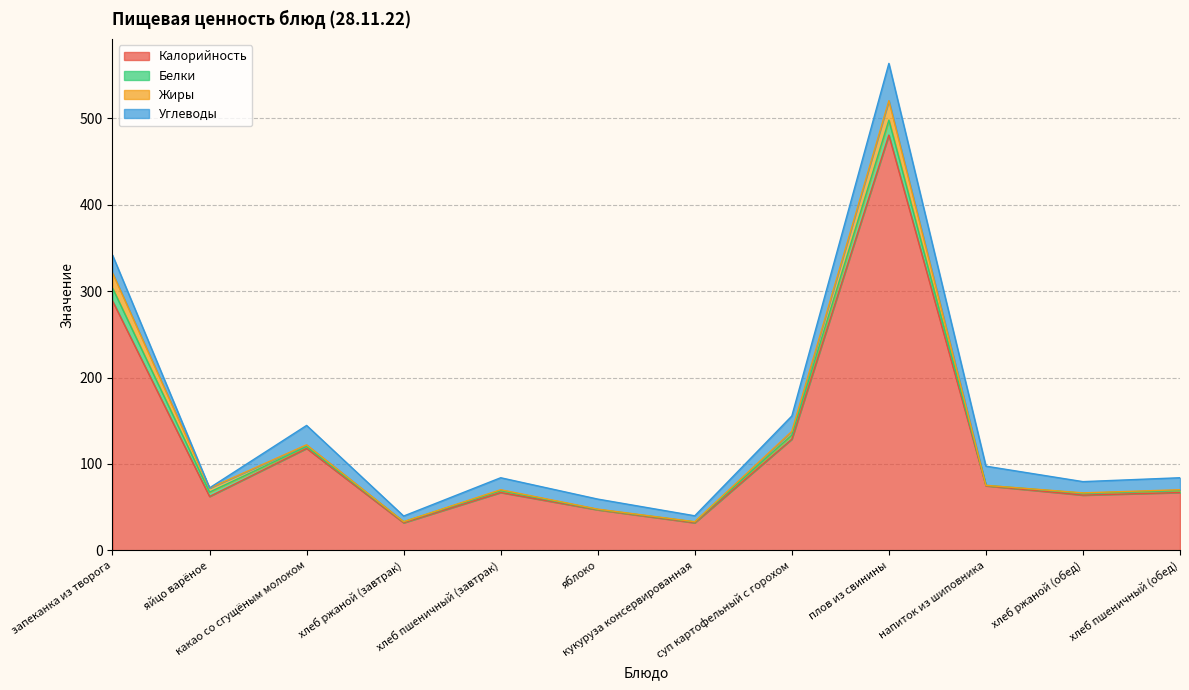

How many data points does each series have?

12